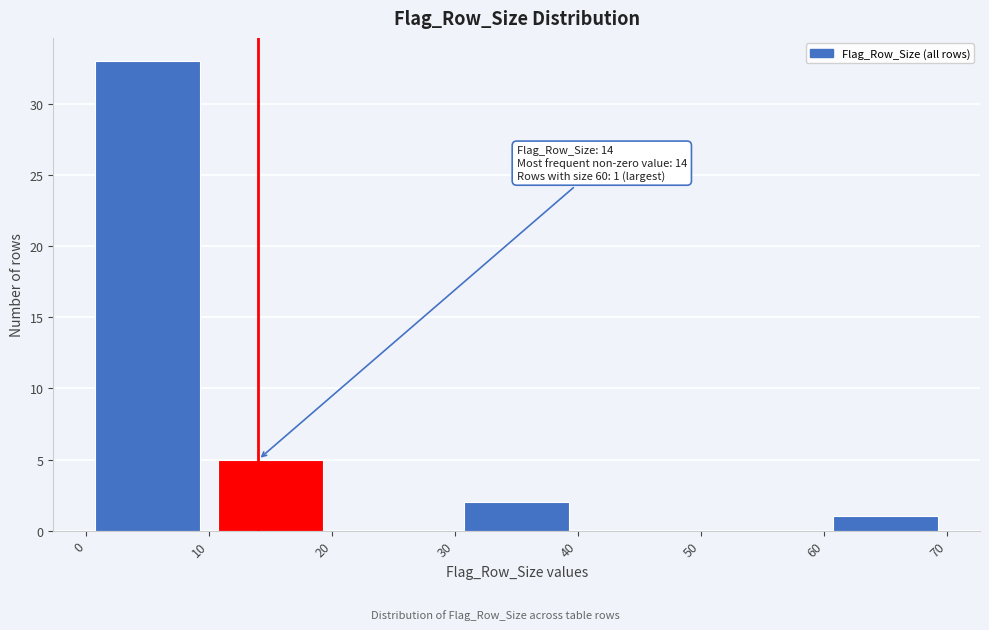

Which range on the x-axis has the tallest bar?

0 to 10